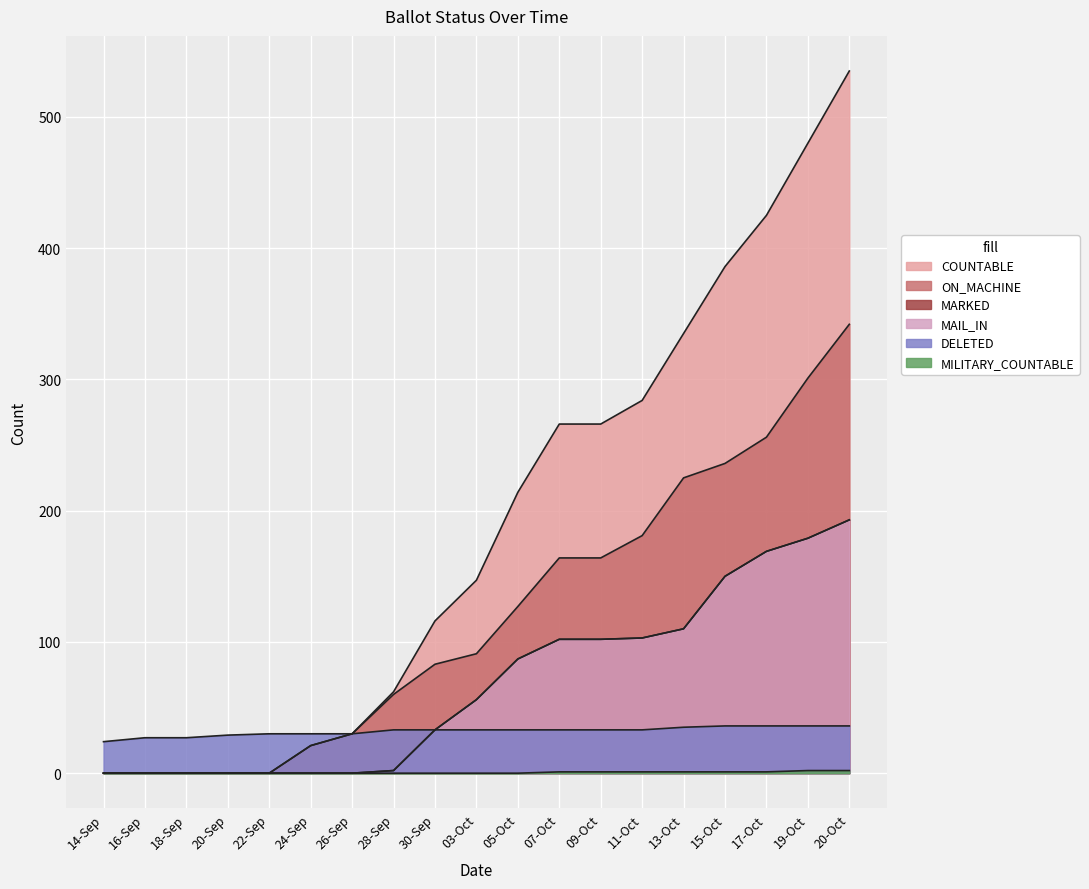

How many lines are shown in the chart?

6